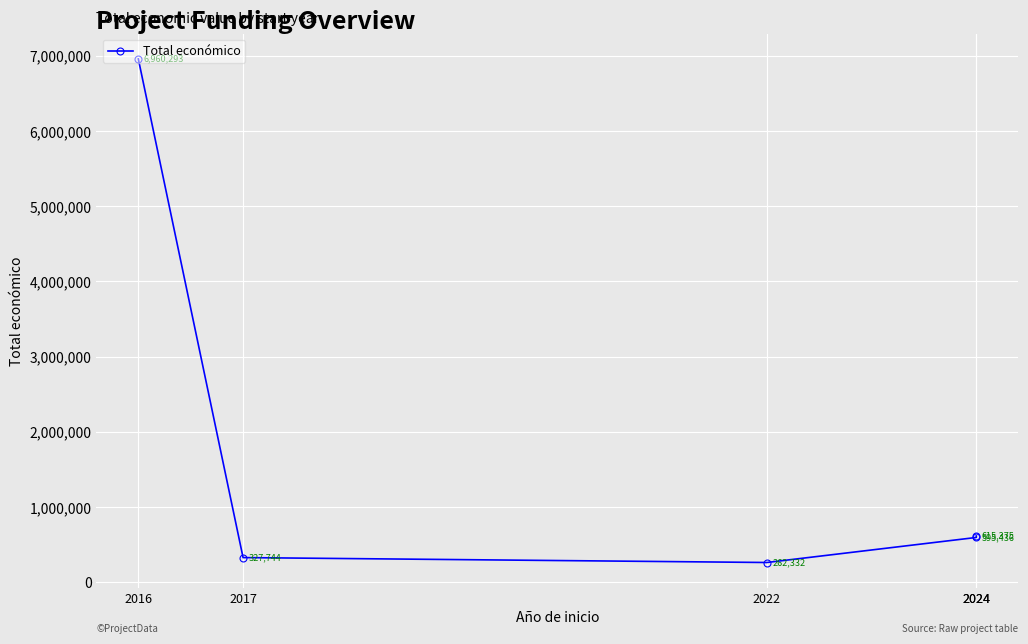

How many lines are shown in the chart?

1